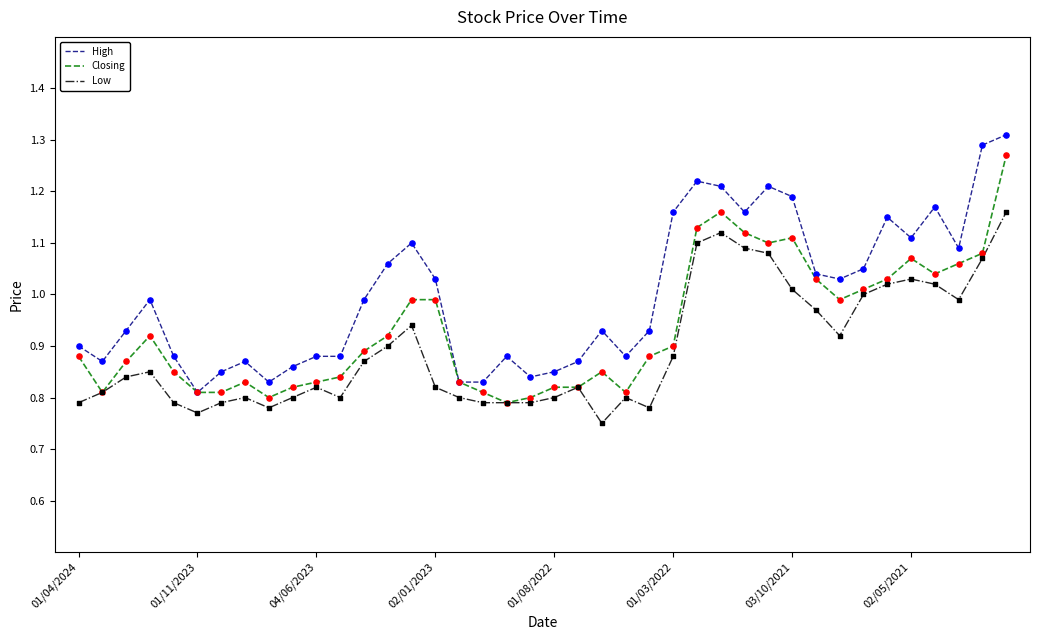

Which series has the largest total across all categories?

High